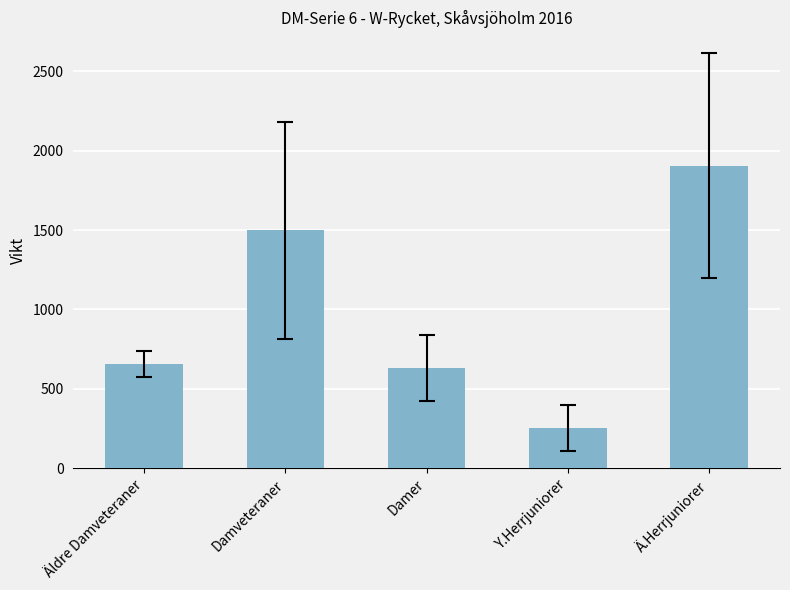

Approximately how many times larger is the value at Y.Herrjuniorer compared to Damveteraner?

0.2